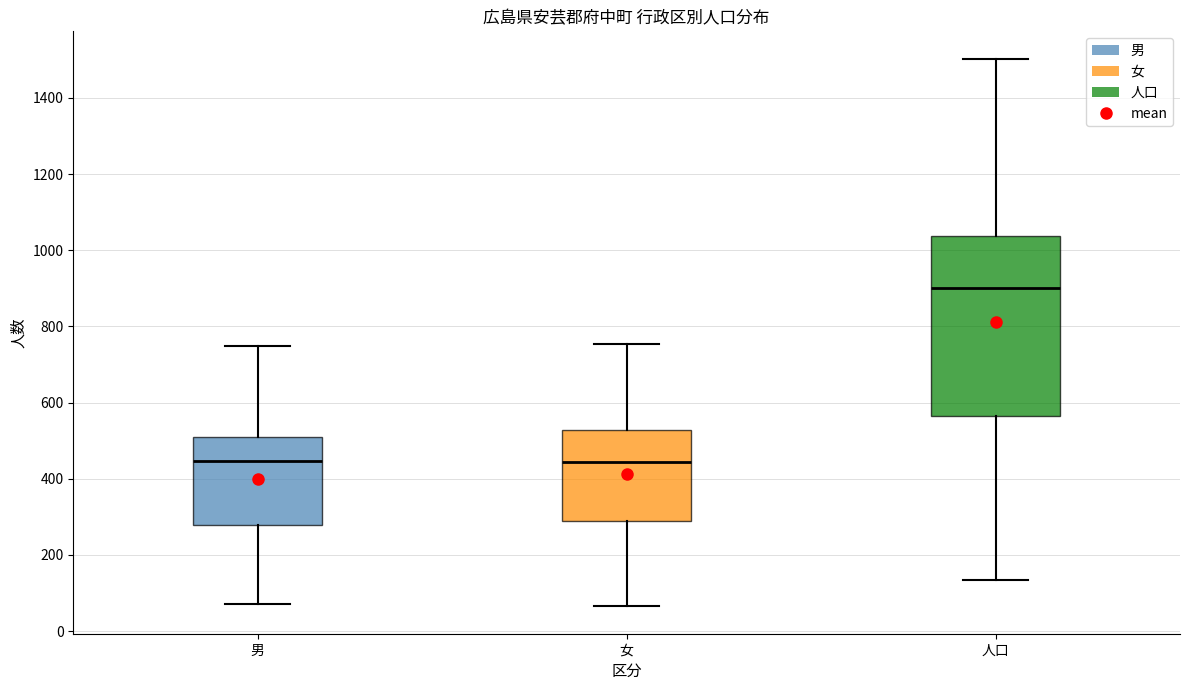

Reading left to right, transcribe this box plot: for each box, give where its median line is, the range the box spans, and where its two whiskers end, as read against the y-axis. The values are not printed on the chart, so give them approximately, as read against the axis.

男: median 440, box 280 to 520, whiskers 80 to 740
女: median 440, box 280 to 520, whiskers 60 to 760
人口: median 900, box 560 to 1040, whiskers 140 to 1500